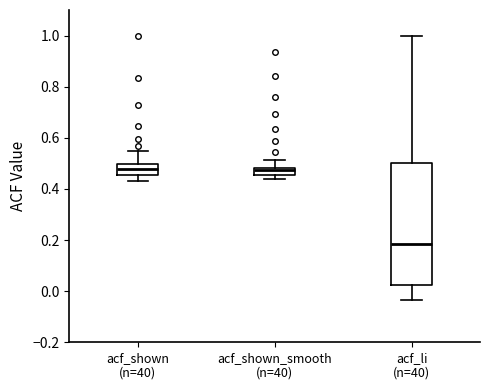

Where does the median line of the box for acf_shown (n=40) sit on the y-axis? The values are not printed on the chart, so give them approximately, as read against the axis.

0.48